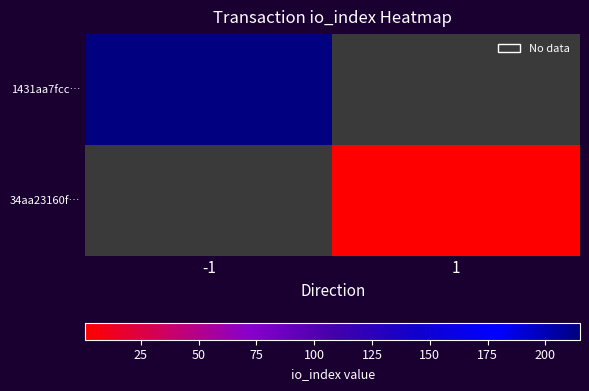

Rank the categories by 1431aa7fcc… value from lowest to highest.

-1, 1